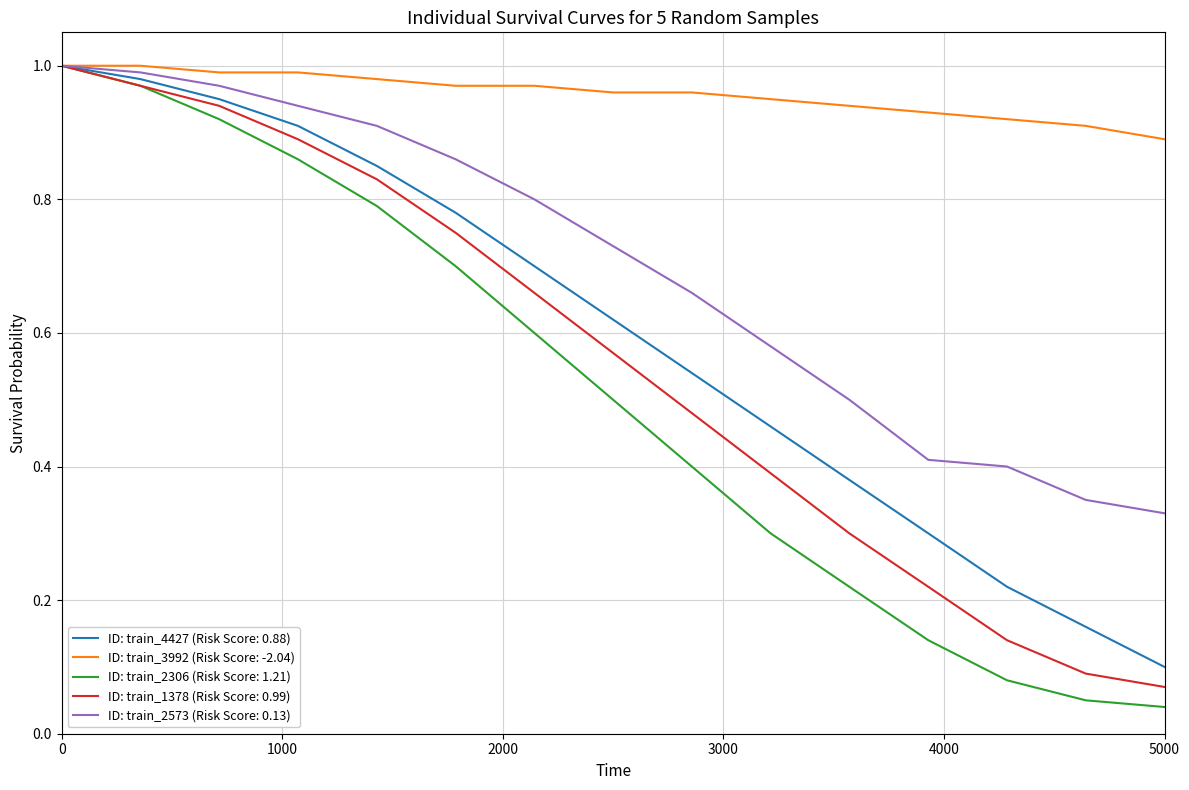

Which series has the largest total across all categories?

ID: train_3992 (Risk Score: -2.04)